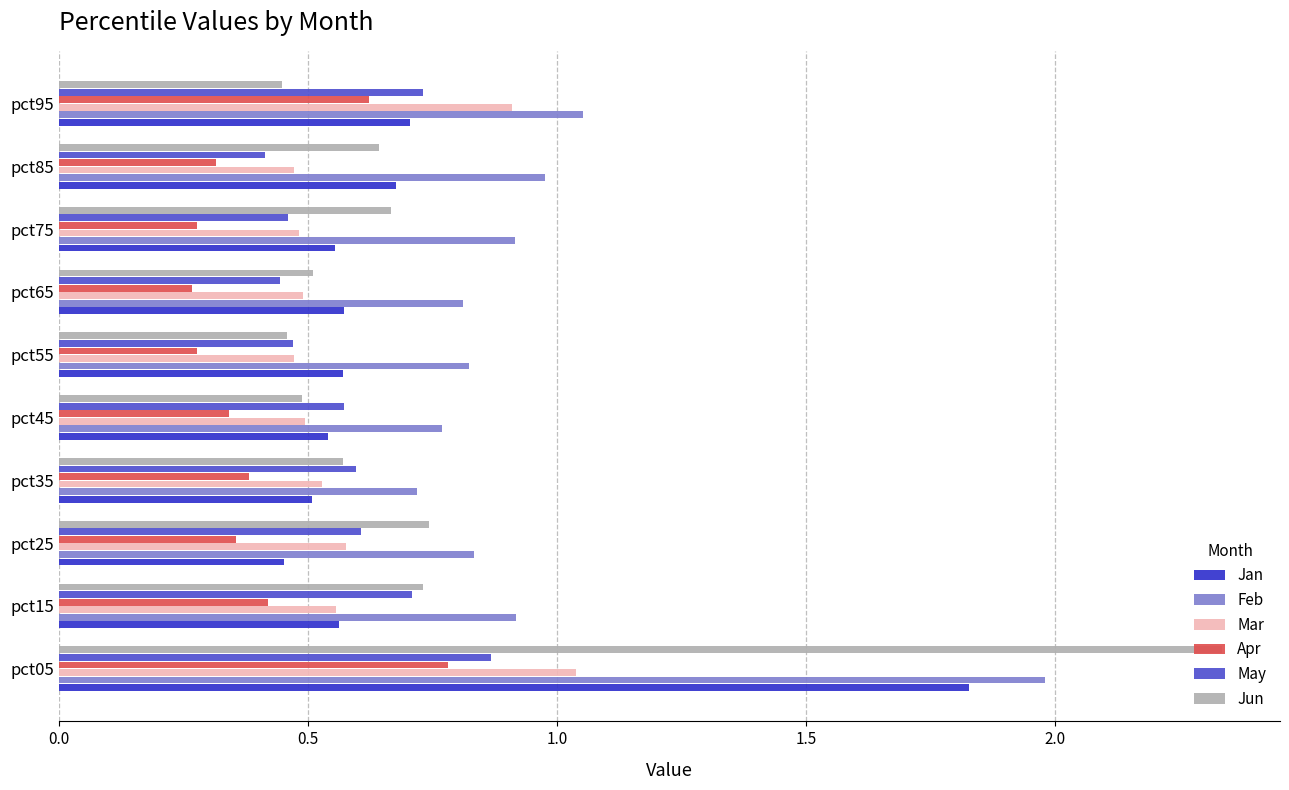

Which series has the largest total across all categories?

Feb